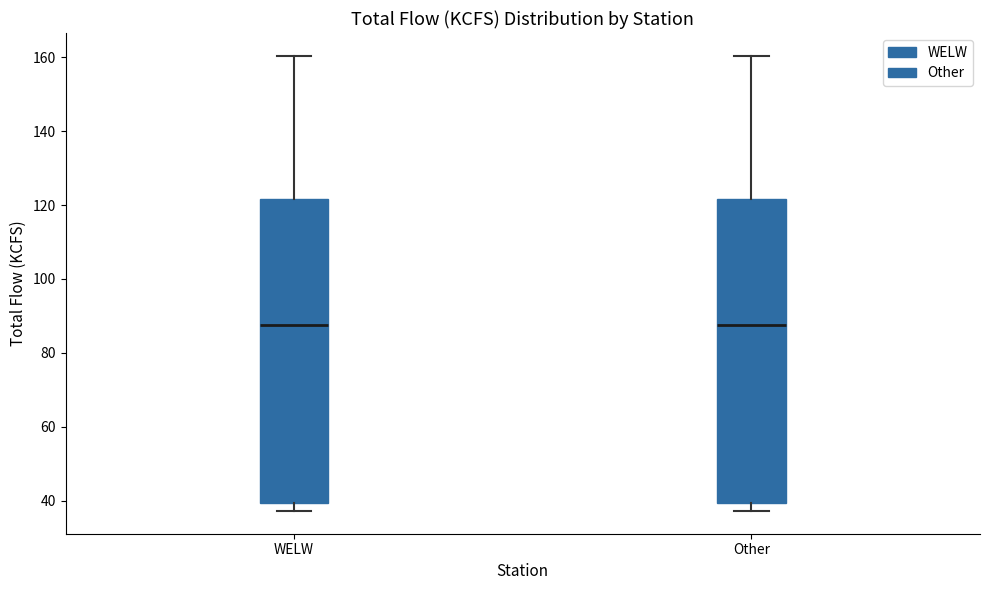

Where does the median line of the box for Other sit on the y-axis? The values are not printed on the chart, so give them approximately, as read against the axis.

88